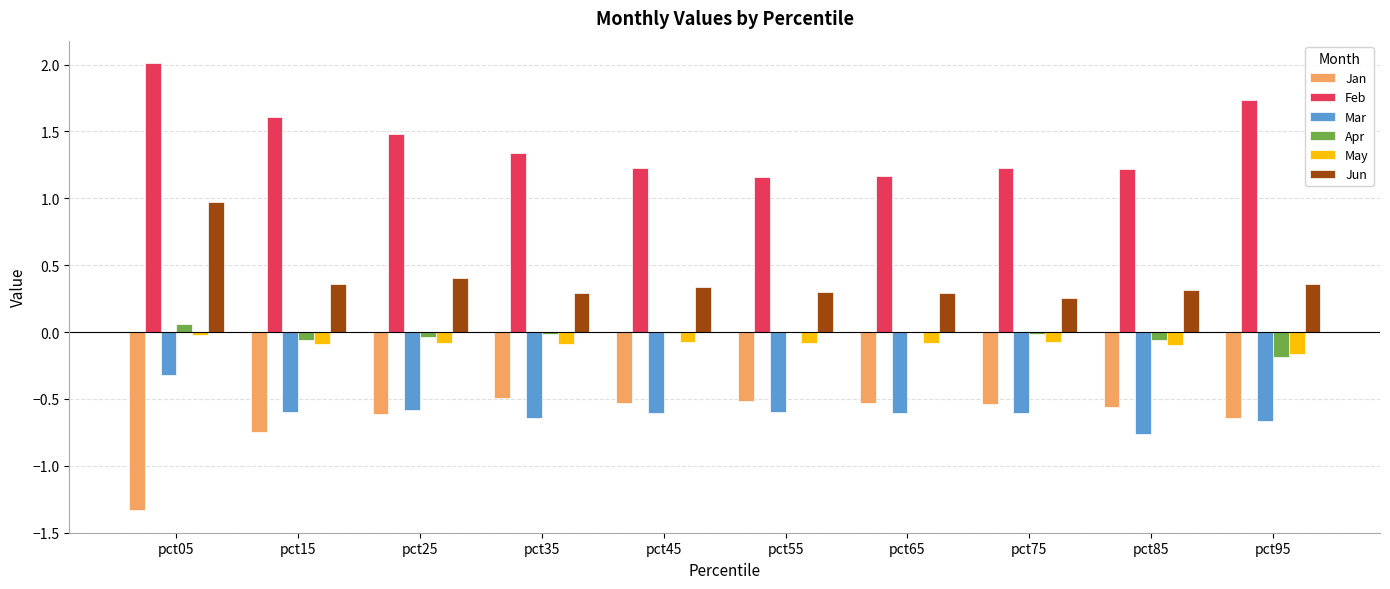

What is the sum of all Mar values?

-6.0